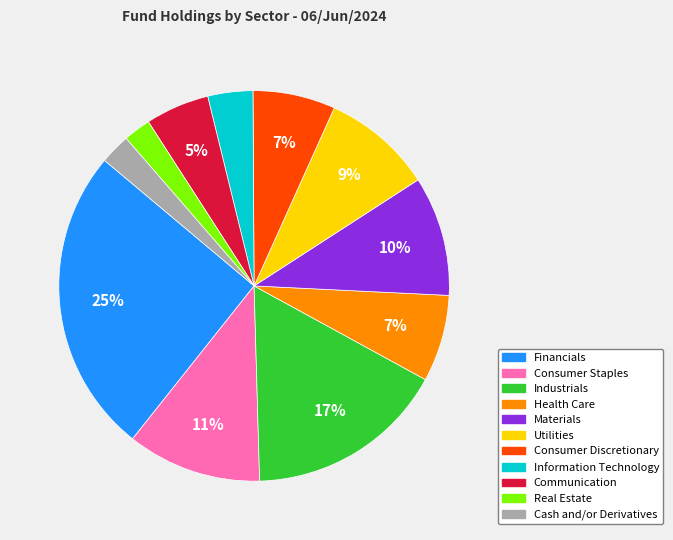

To the nearest percent, what is the difference between the largest and smallest slice percentages?

23%